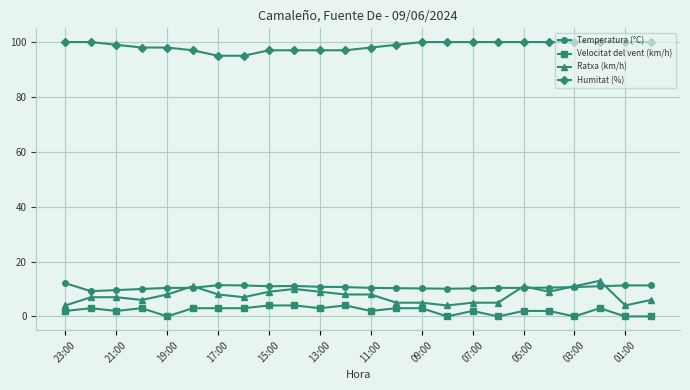

True or false: Ratxa (km/h) and Humitat (%) cross at least once.

False